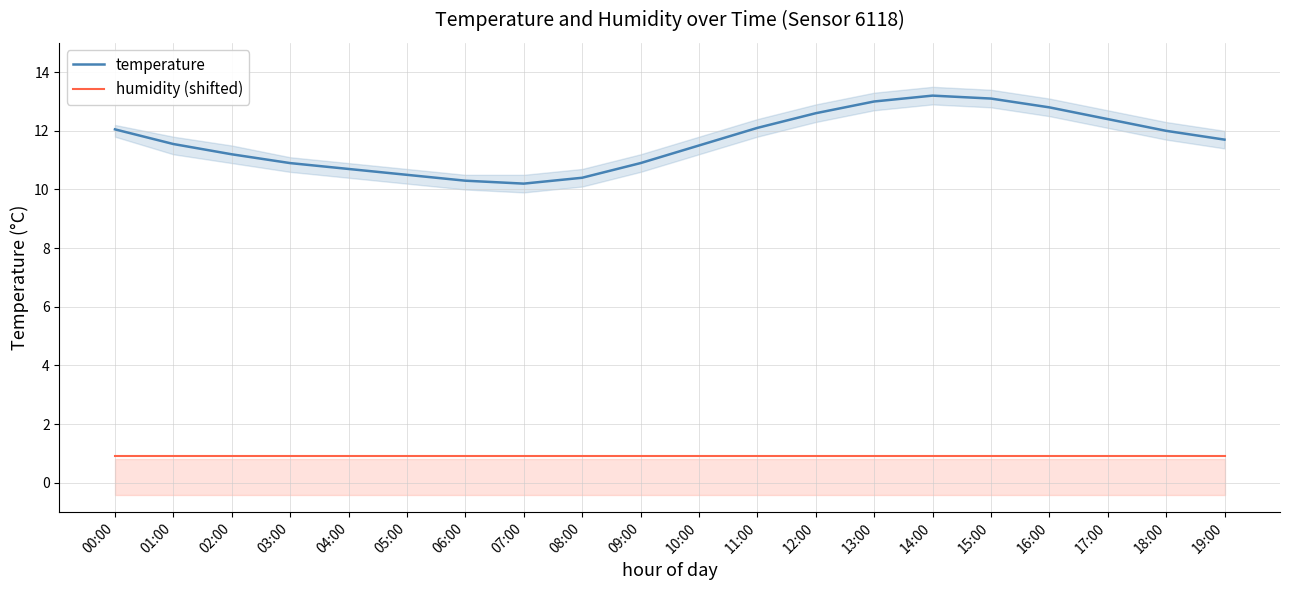

Reading right to left, extract all data points from this chart.

temperature: 19:00=11.7	18:00=12.0	17:00=12.4	16:00=12.8	15:00=13.1	14:00=13.2	13:00=13.0	12:00=12.6	11:00=12.1	10:00=11.5	09:00=10.9	08:00=10.4	07:00=10.2	06:00=10.3	05:00=10.5	04:00=10.7	03:00=10.9	02:00=11.2	01:00=11.6	00:00=12.1
humidity (shifted): 19:00=0.9	18:00=0.9	17:00=0.9	16:00=0.9	15:00=0.9	14:00=0.9	13:00=0.9	12:00=0.9	11:00=0.9	10:00=0.9	09:00=0.9	08:00=0.9	07:00=0.9	06:00=0.9	05:00=0.9	04:00=0.9	03:00=0.9	02:00=0.9	01:00=0.9	00:00=0.9